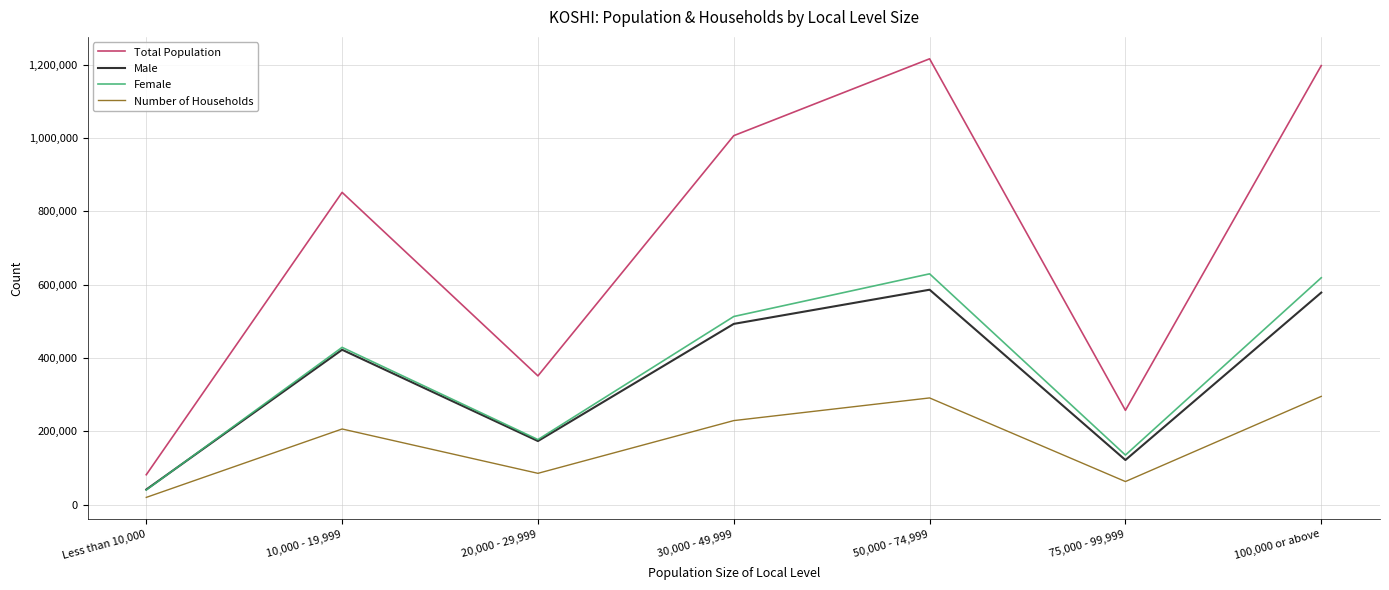

At which label is Female closest to 334944?

10,000 - 19,999